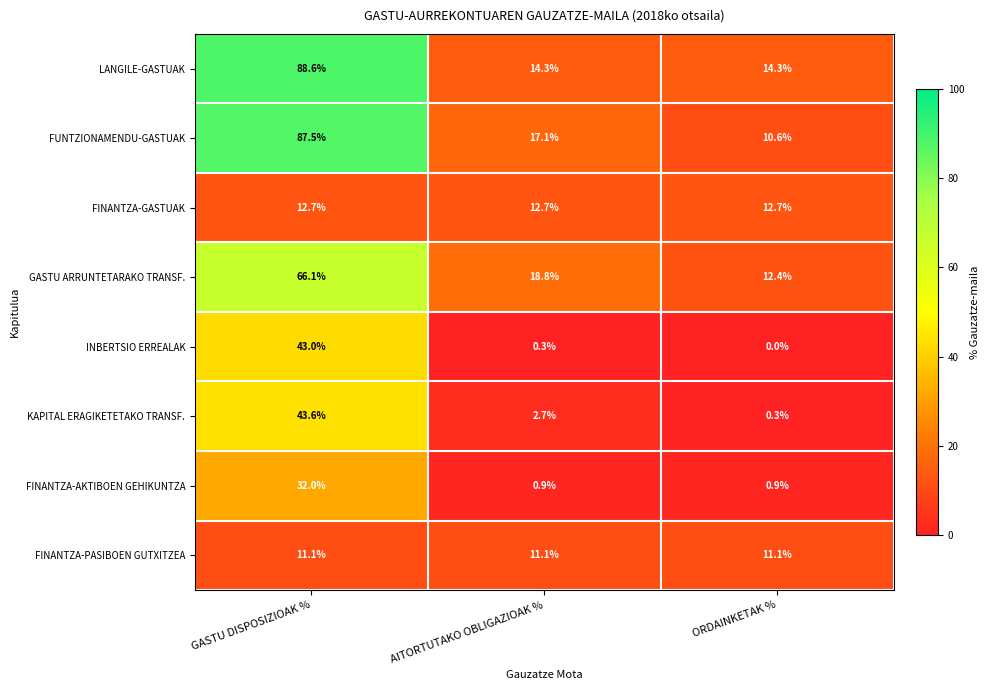

At how many categories does at least one series exceed 85?

1